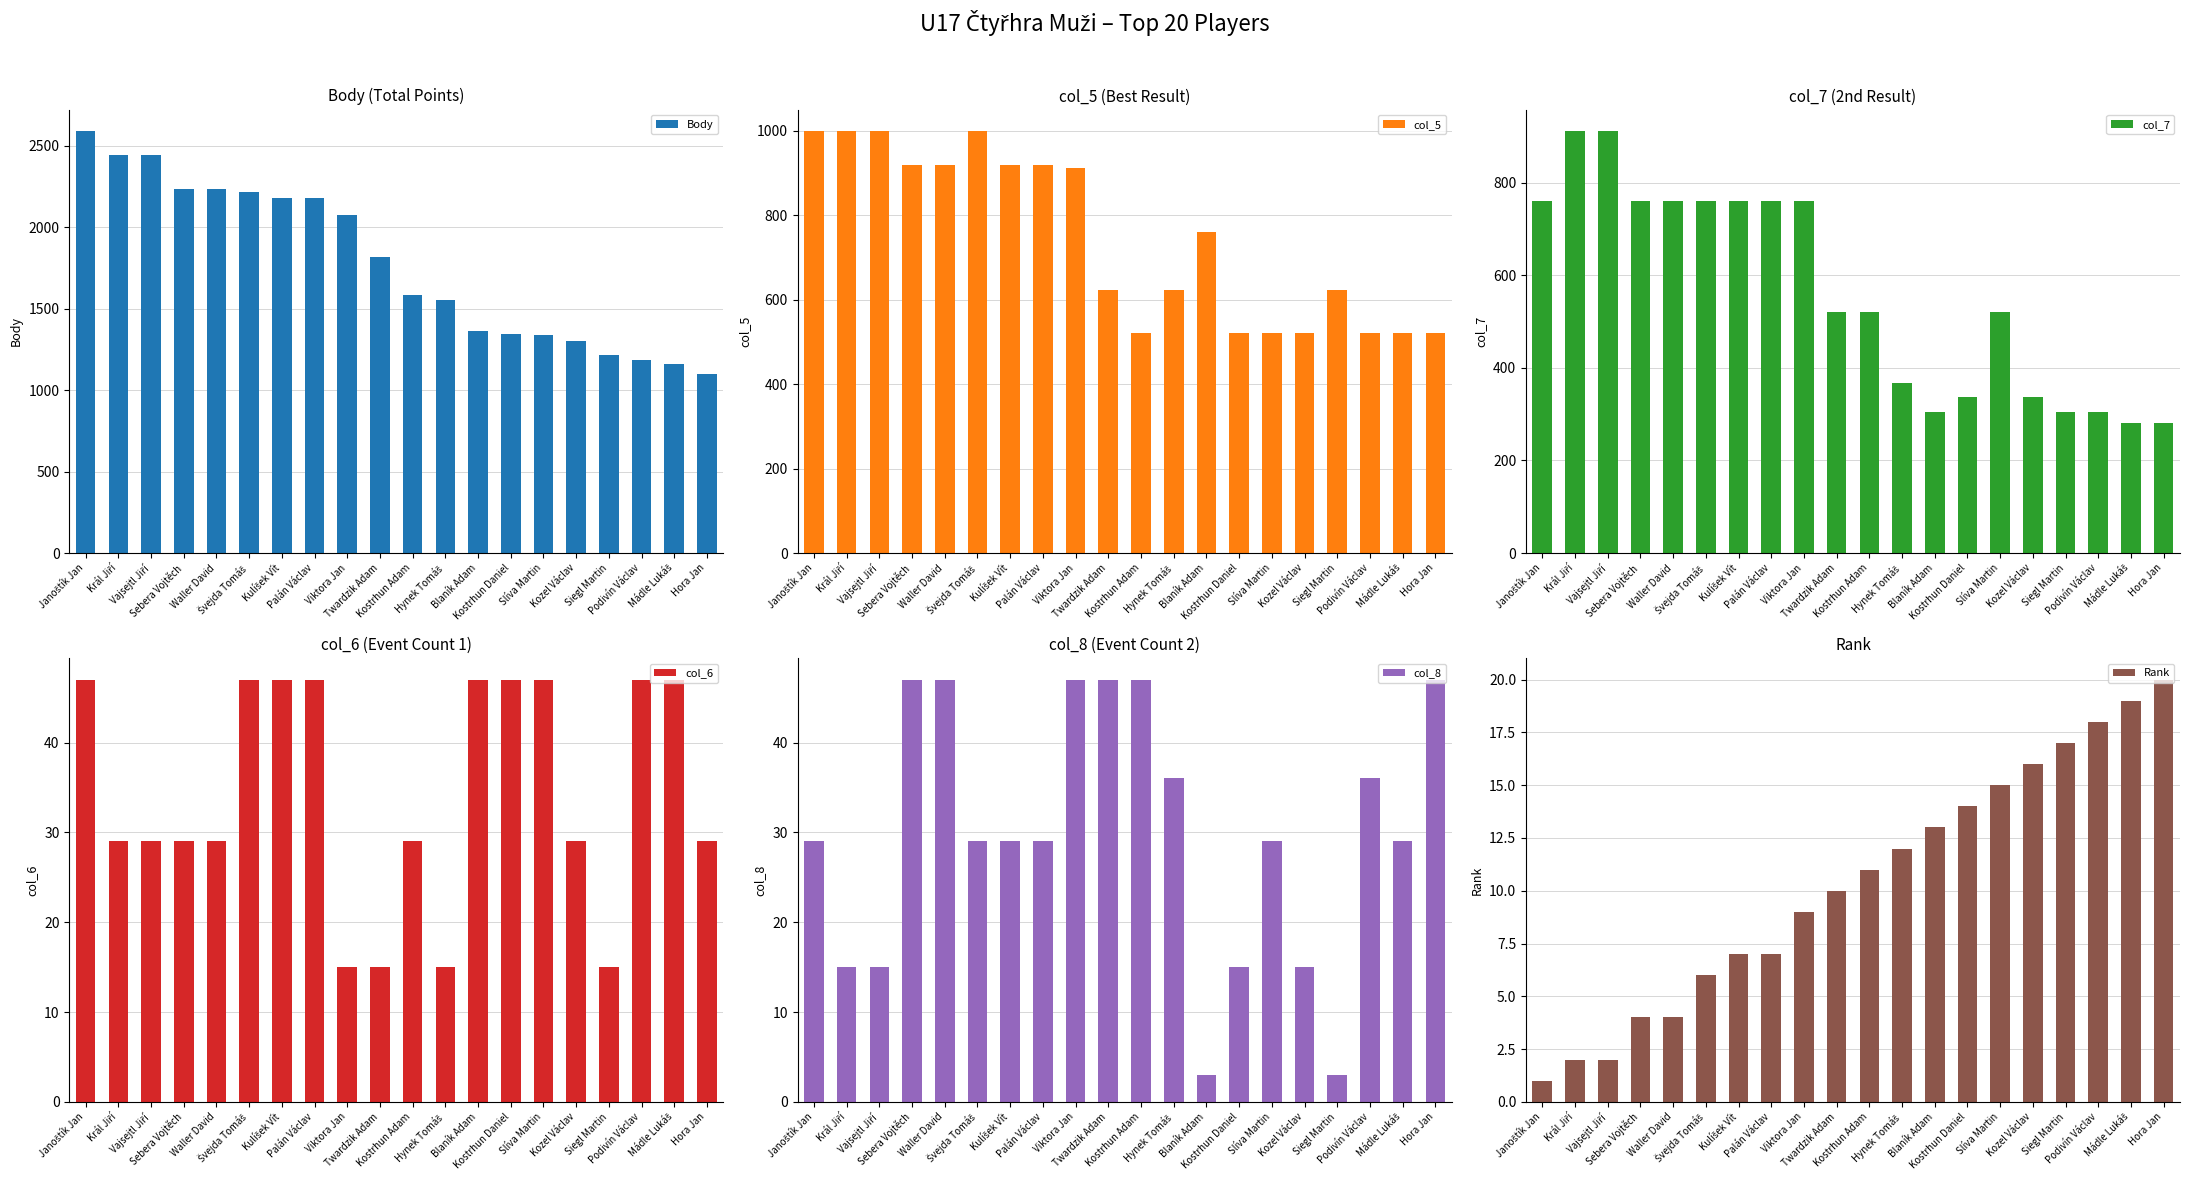

Which category has the lowest value across all series?

Janoštík Jan